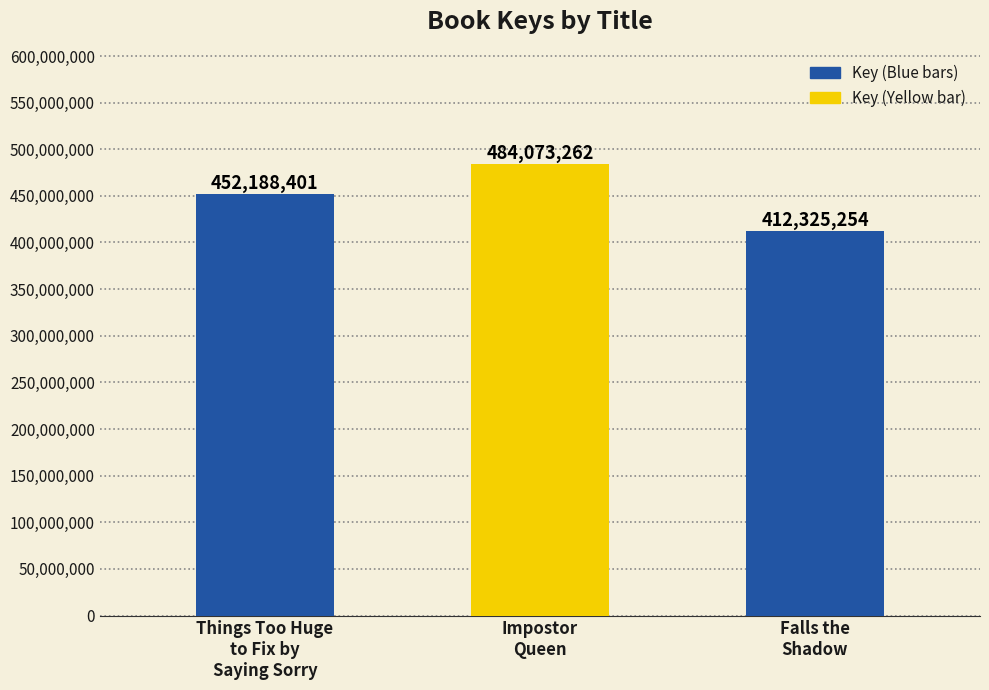

How many series are shown in this chart?

1